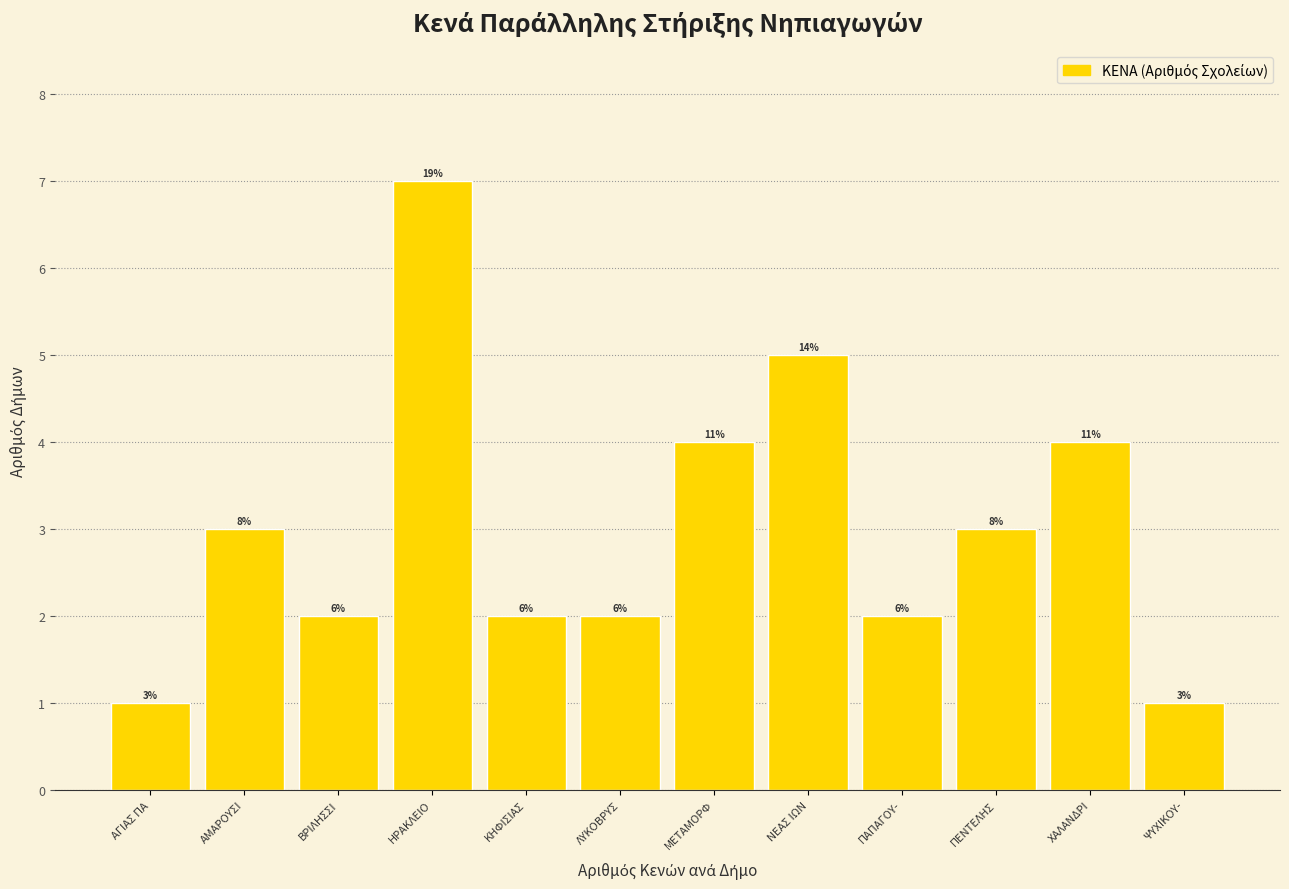

Are the bars horizontal?

No